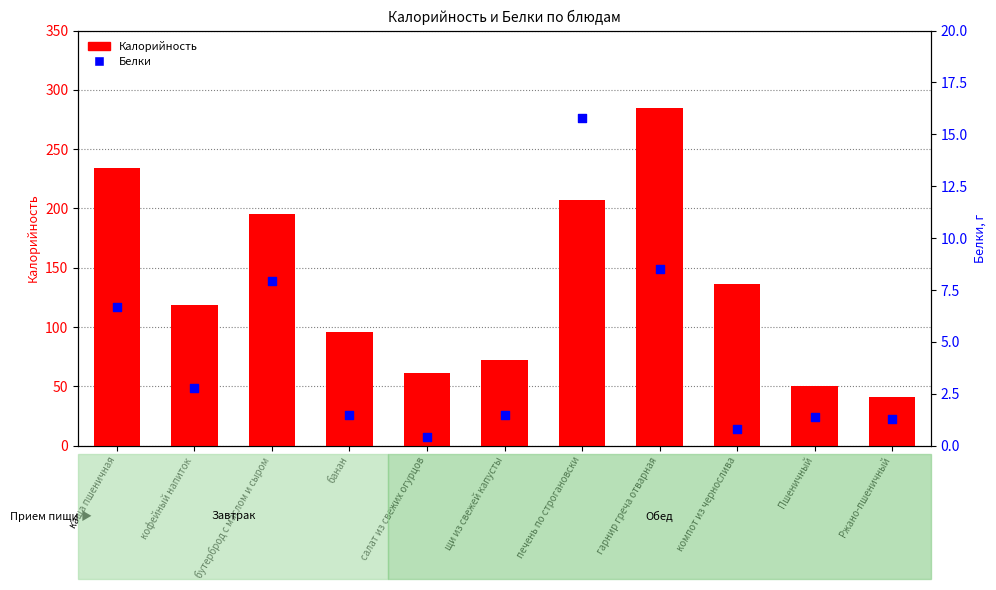

Which series has the largest Y range (max minus min)?

Калорийность